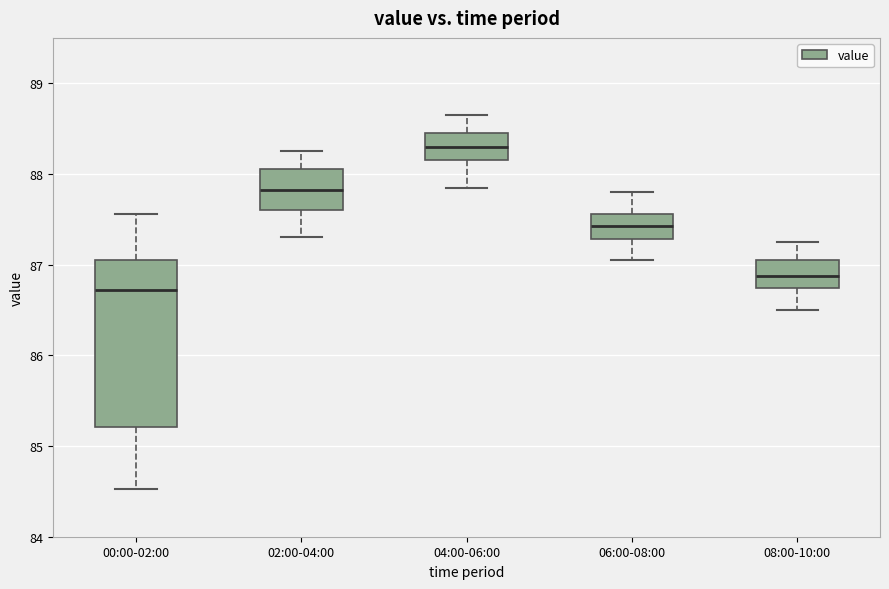

Which box has the highest median line?

04:00-06:00